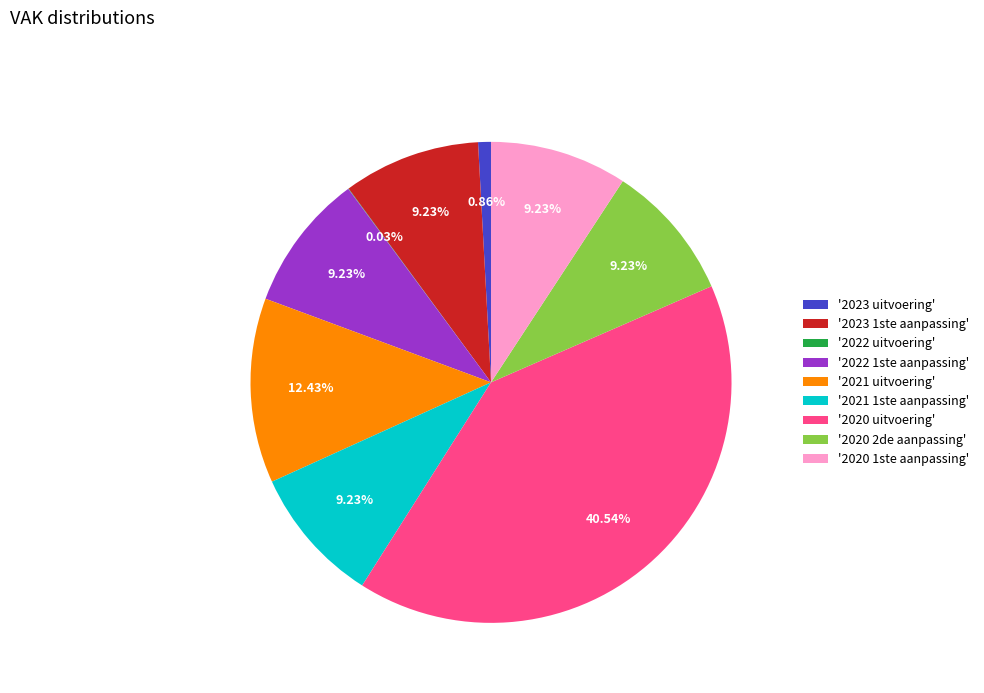

Combined, do '2020 1ste aanpassing' and '2022 1ste aanpassing' account for over 50%?

No